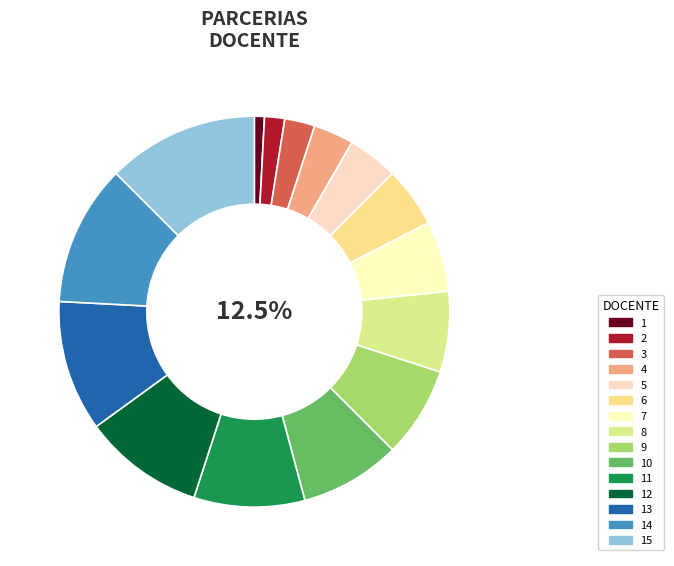

What percentage is the 13 slice, to the nearest percent?

11%